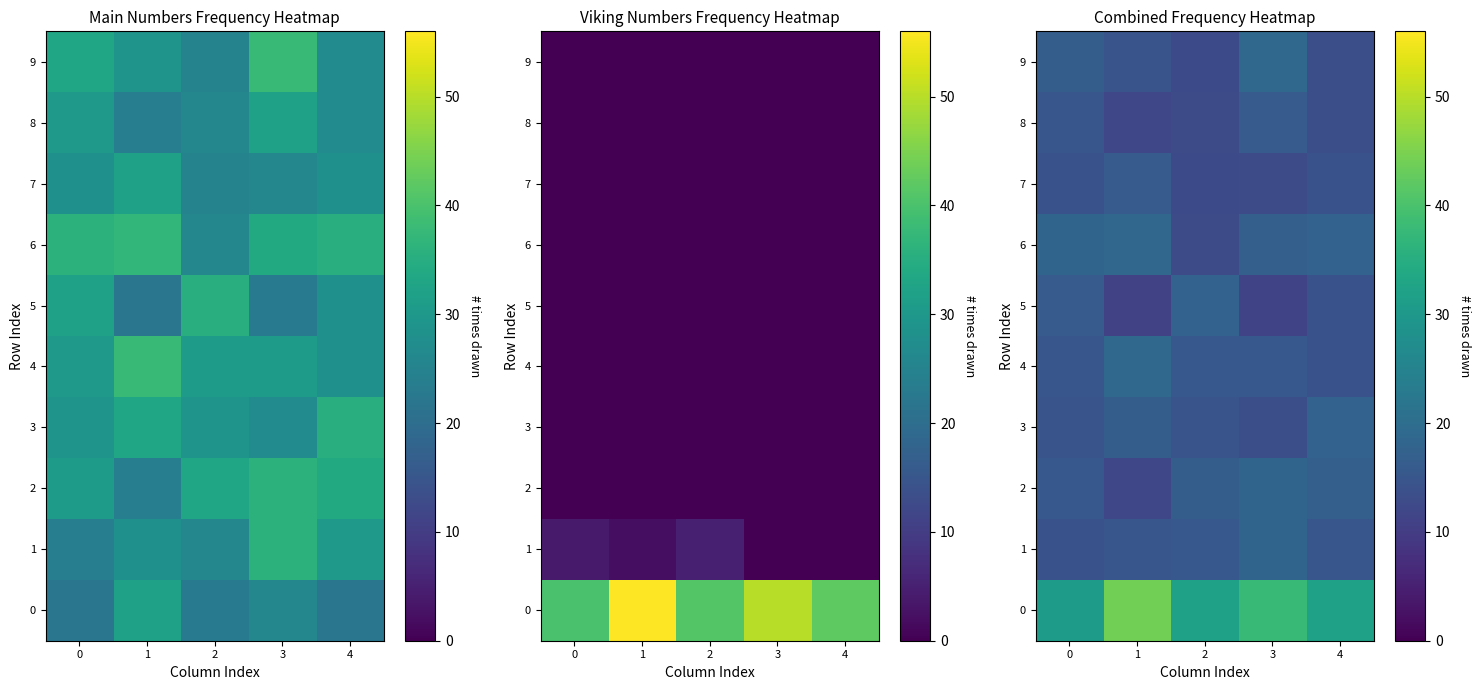

List the series in order of their peak value, highest first.

0, 4, 9, 6, 1, 2, 3, 5, 7, 8